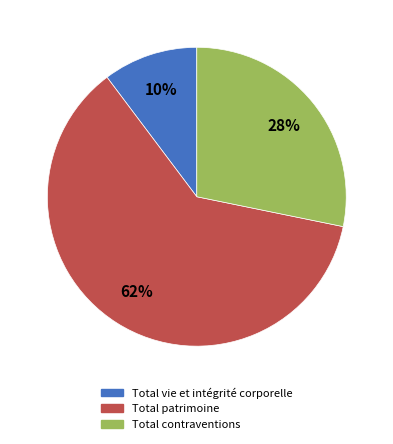

To the nearest percent, what portion does Total contraventions represent?

28%